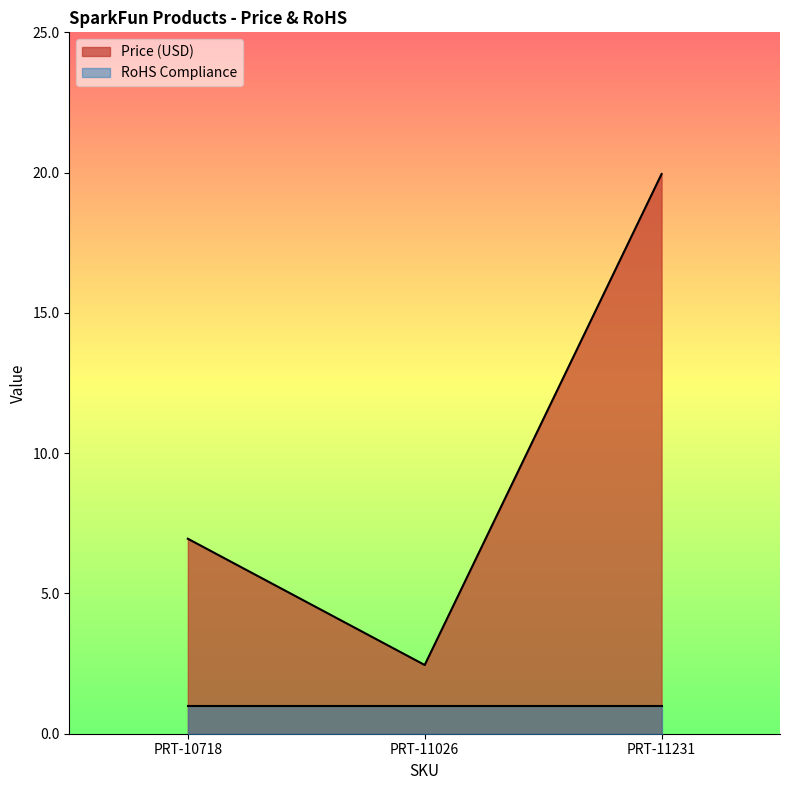

Reading left to right, transcribe all the data shown in this chart.

PRT-10718=7.0	PRT-11026=2.5	PRT-11231=19.9